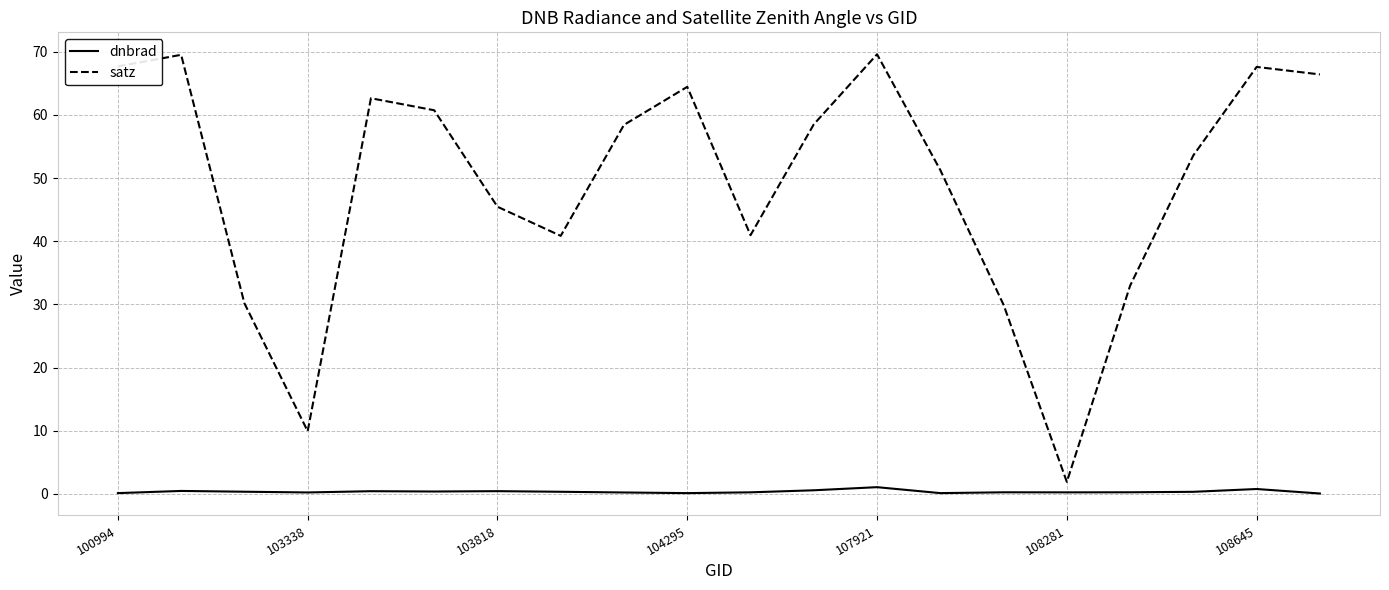

Which series has the largest total across all categories?

satz